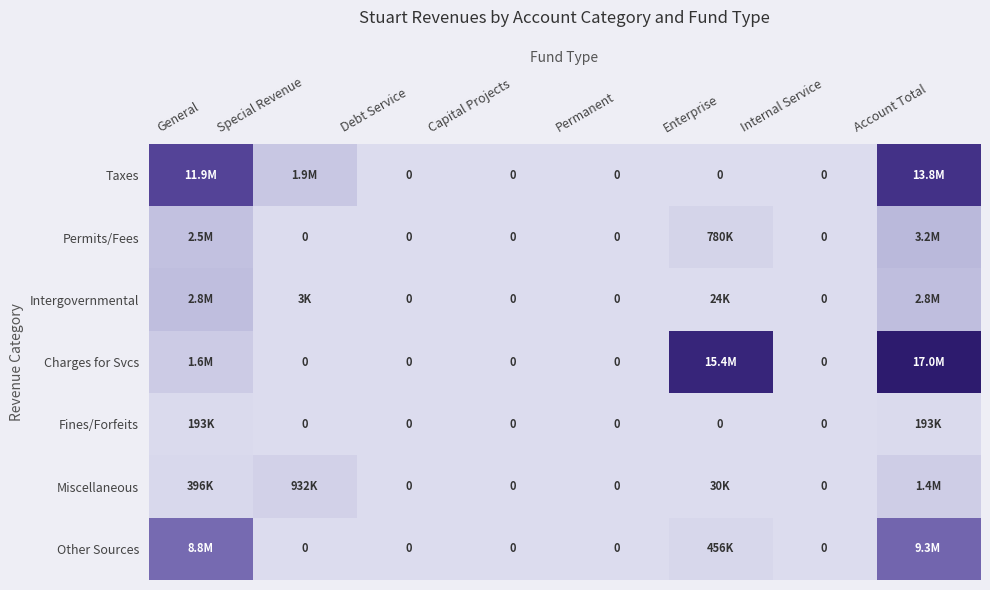

Is the value of Intergovernmental at Capital Projects greater than the value of Other Sources at Capital Projects?

No